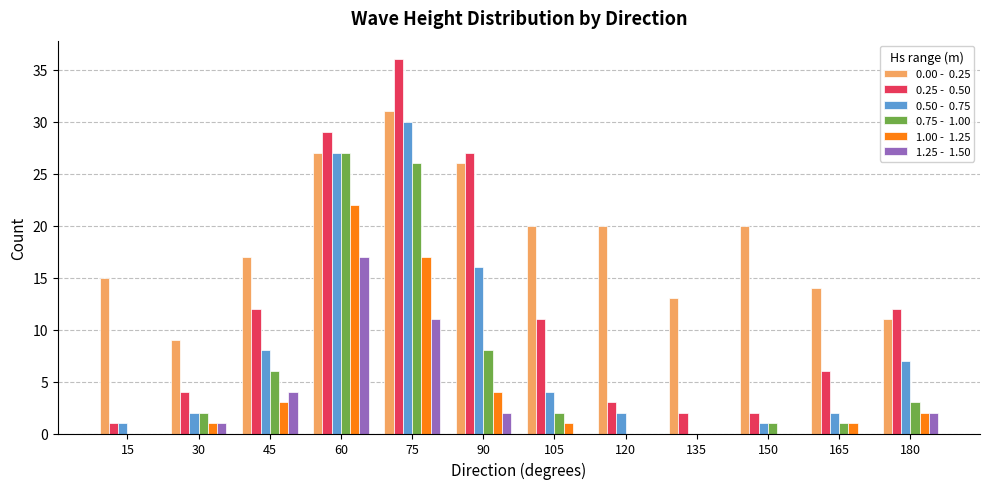

At which category does the chart reach its peak across all series?

75